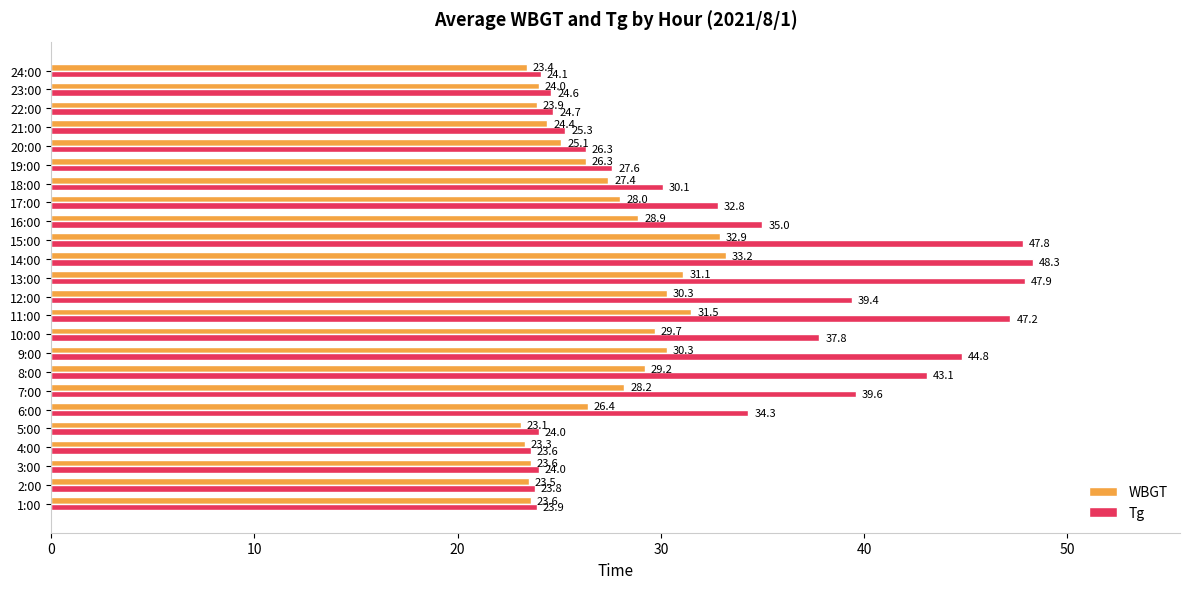

Which series has the largest total across all categories?

Tg